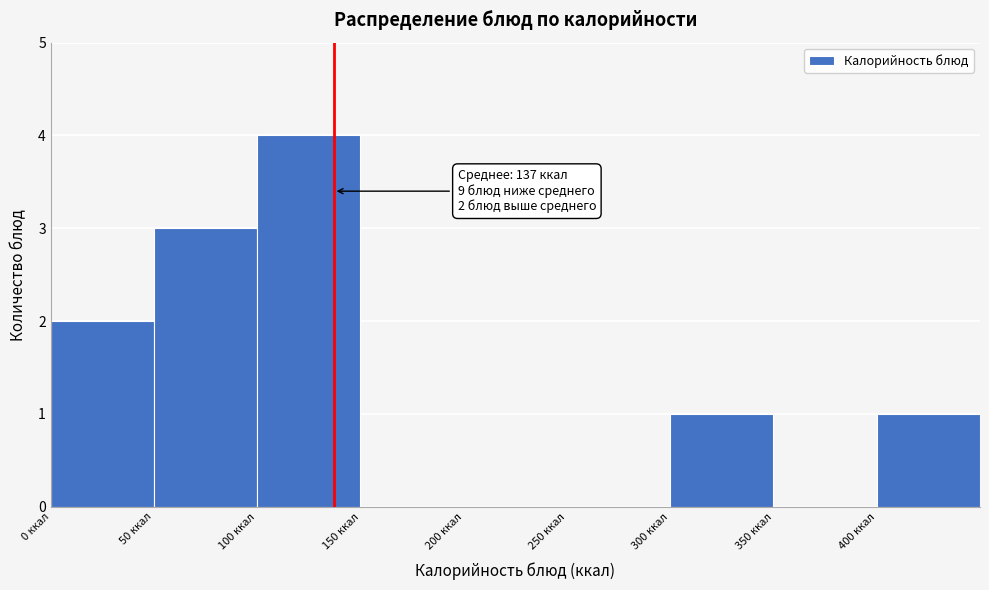

Over which range of the x-axis is the bar tallest?

100 to 150